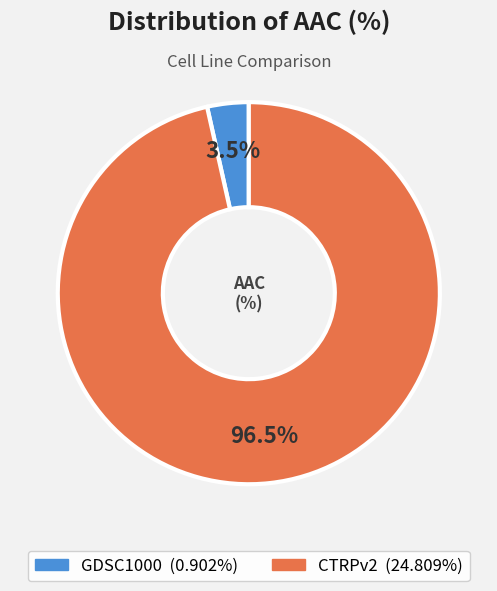

Count the number of slices in the pie.

2